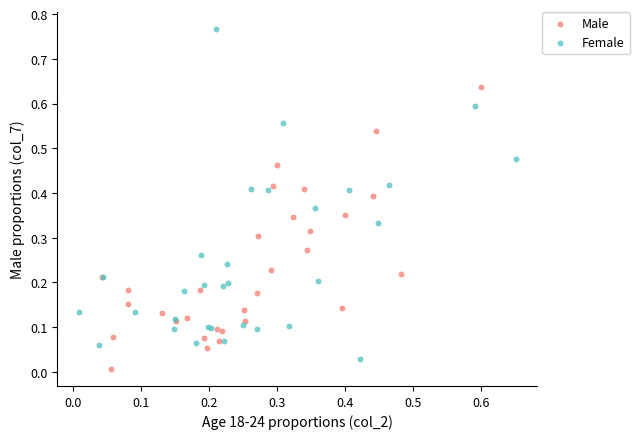

Which series has the widest spread of Y values?

Female